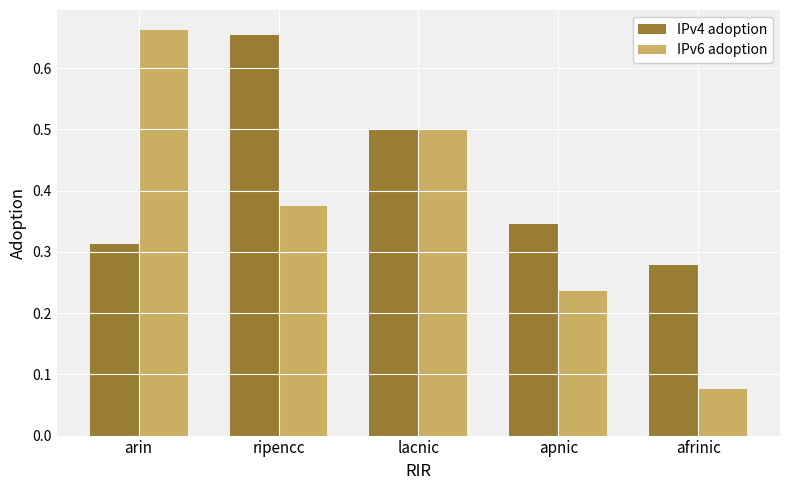

Which series has the largest range (max minus min)?

IPv6 adoption